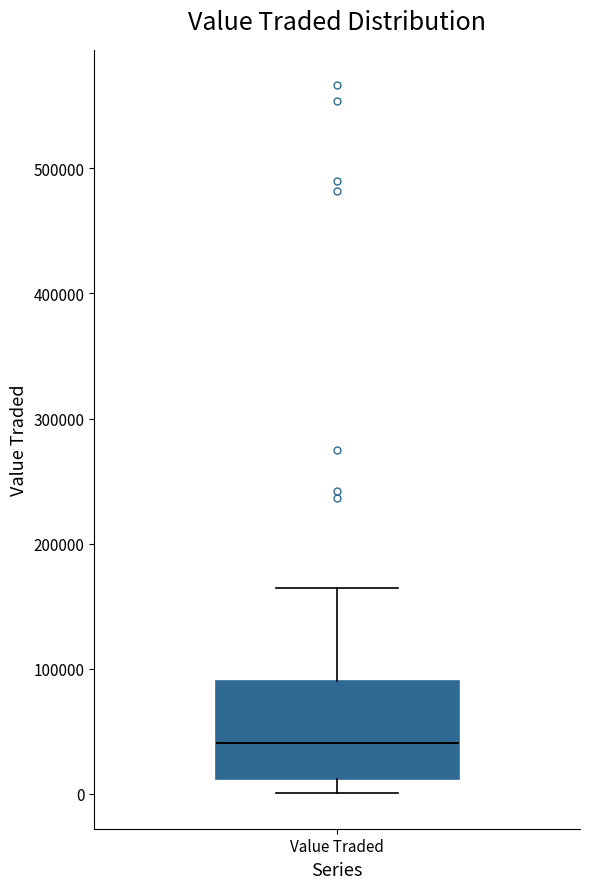

Where does the lower whisker of the box for Value Traded end on the y-axis? The values are not printed on the chart, so give them approximately, as read against the axis.

0